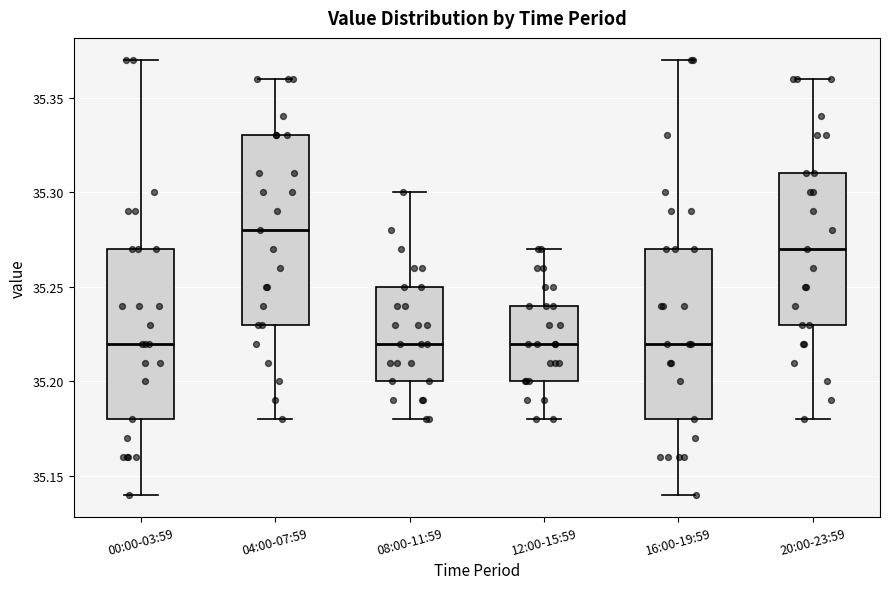

Which box is the tallest, from its lower edge to its upper edge?

04:00-07:59